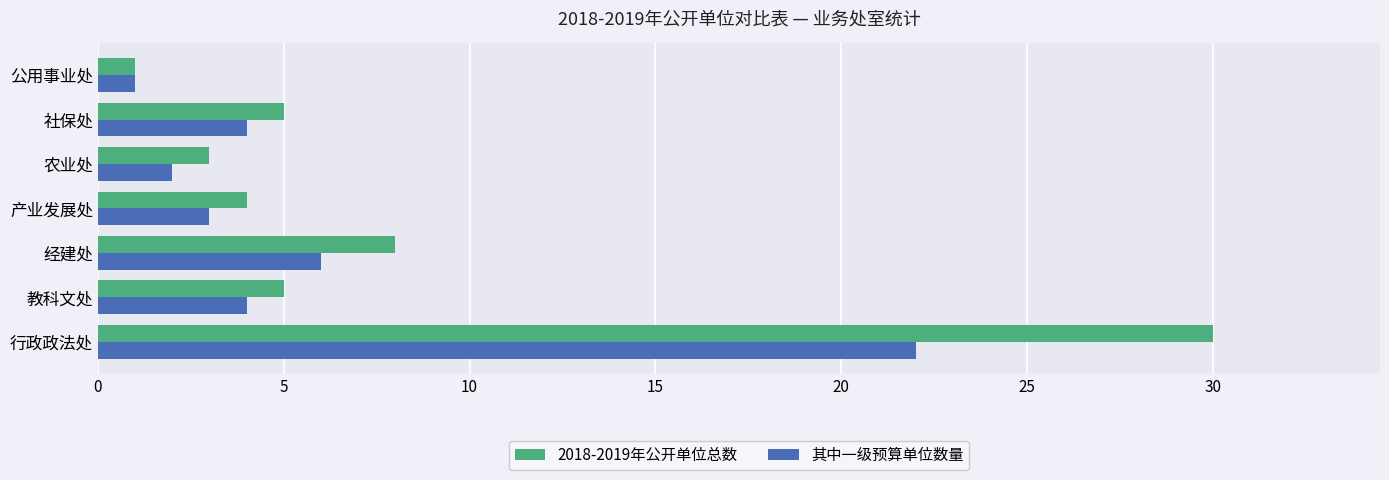

At which label is 2018-2019年公开单位总数 closest to 15?

经建处